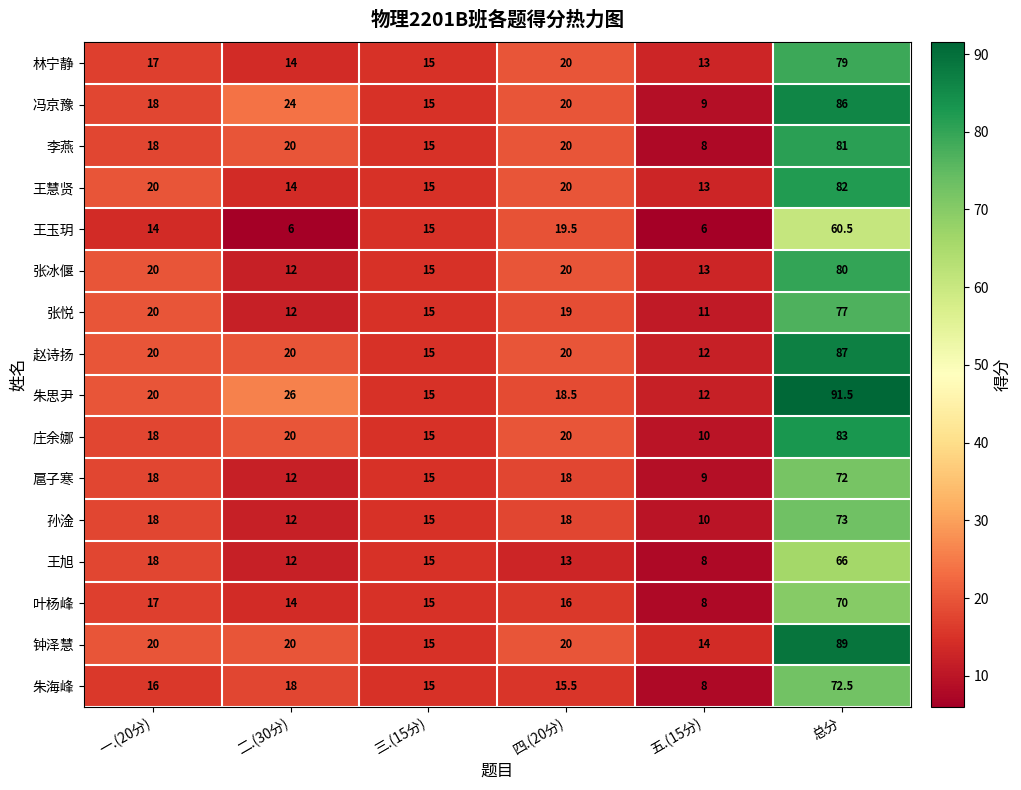

List the series in order of their peak value, lowest first.

王玉玥, 王旭, 叶杨峰, 扈子寒, 朱海峰, 孙淦, 张悦, 林宁静, 张冰偃, 李燕, 王慧贤, 庄余娜, 冯京豫, 赵诗扬, 钟泽慧, 朱思尹